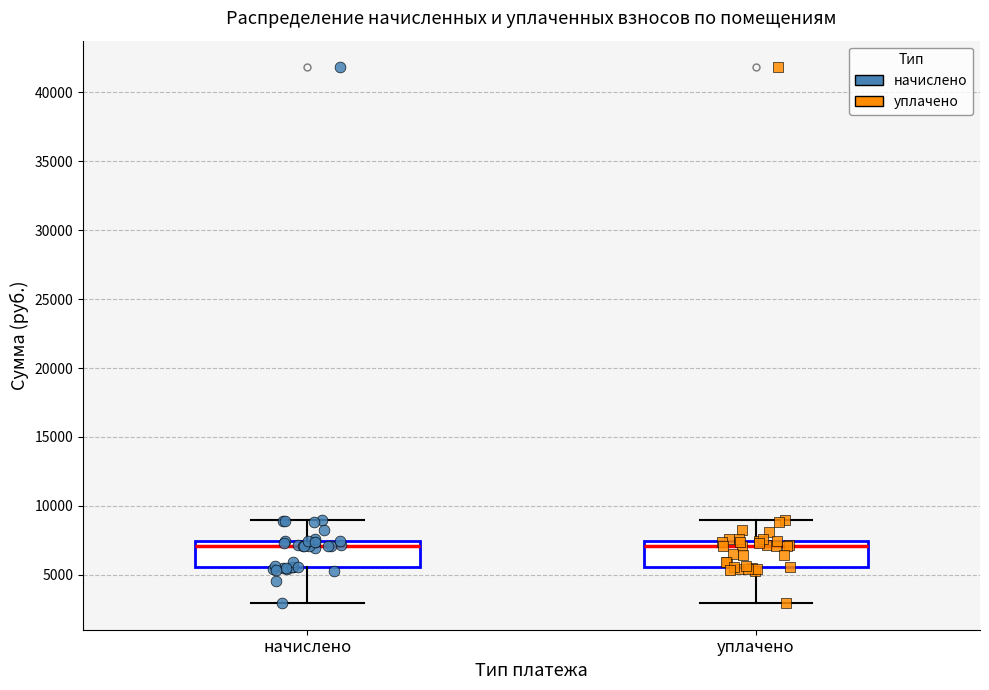

Reading left to right, read every box against the y-axis: the position of its median line, the range the box covers, and the ends of its whiskers. The values are not printed on the chart, so give them approximately, as read against the axis.

начислено: median 7000, box 5500 to 7500, whiskers 3000 to 9000
уплачено: median 7000, box 5500 to 7500, whiskers 3000 to 9000